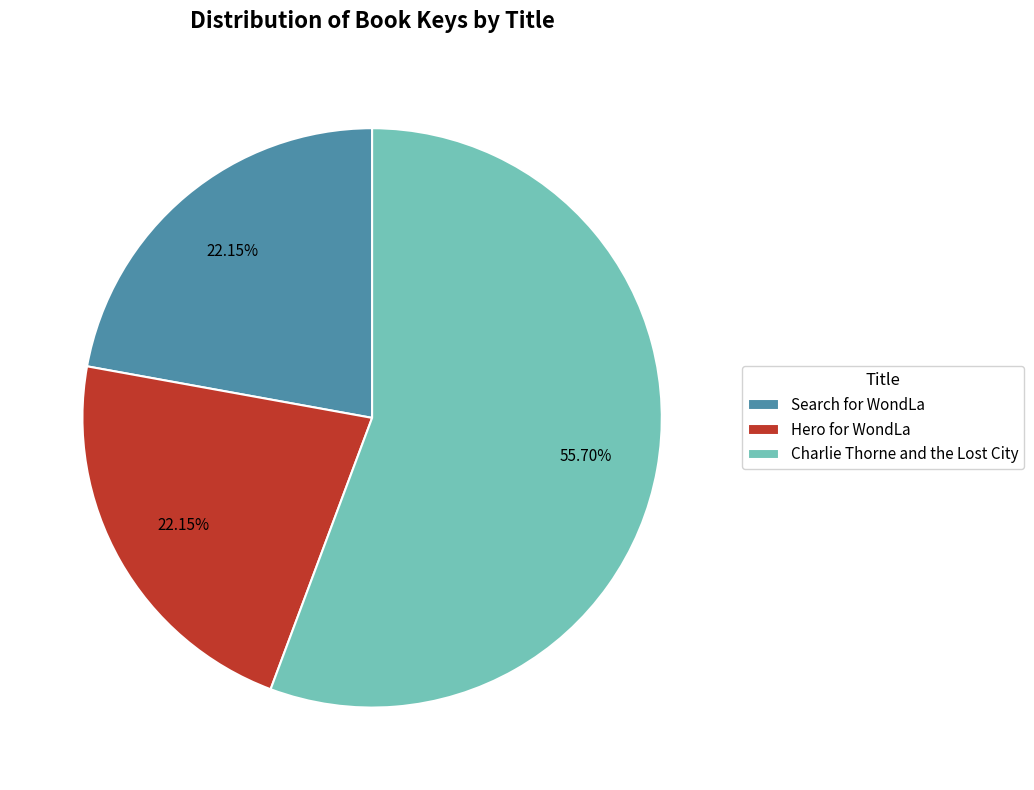

What is the ratio of the value at Charlie Thorne and the Lost City to the value at Search for WondLa?

2.5